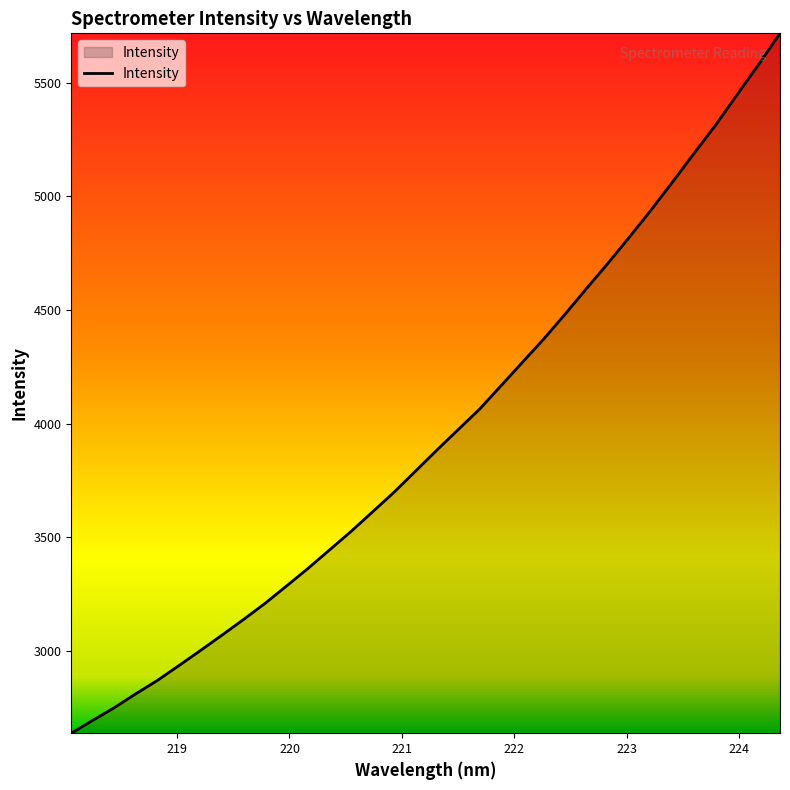

What is the difference between the maximum and minimum values?

3080.4